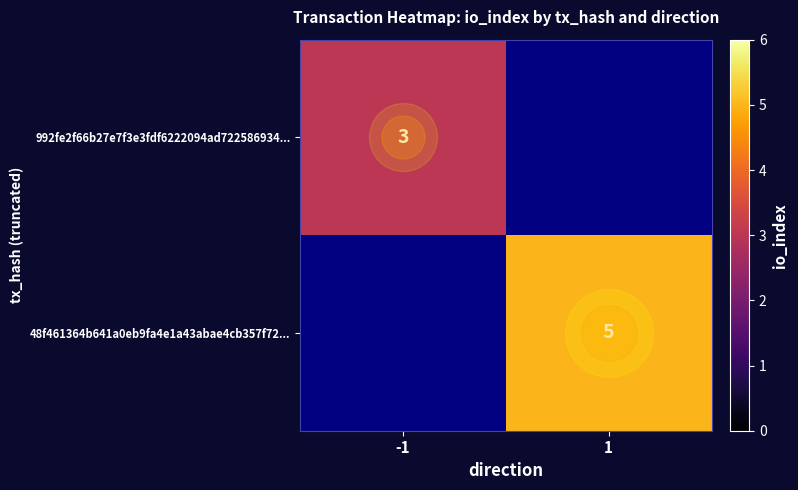

Read the 992fe2f66b27e7f3e3fdf6222094ad722586934... value at -1.

3.0